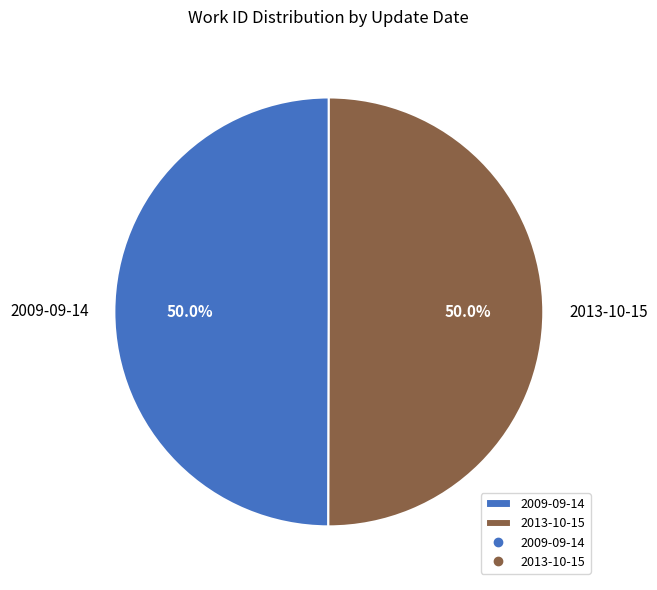

Approximately how many times larger is the value at 2013-10-15 compared to 2009-09-14?

1.0